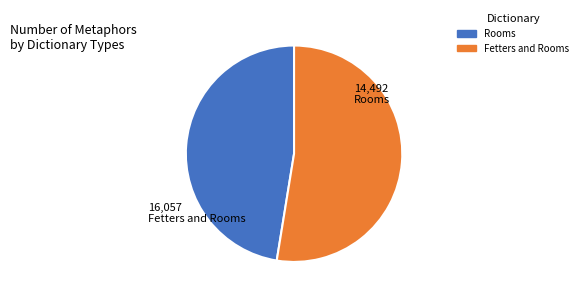

Is the sum of Rooms and Fetters and Rooms greater than half?

Yes